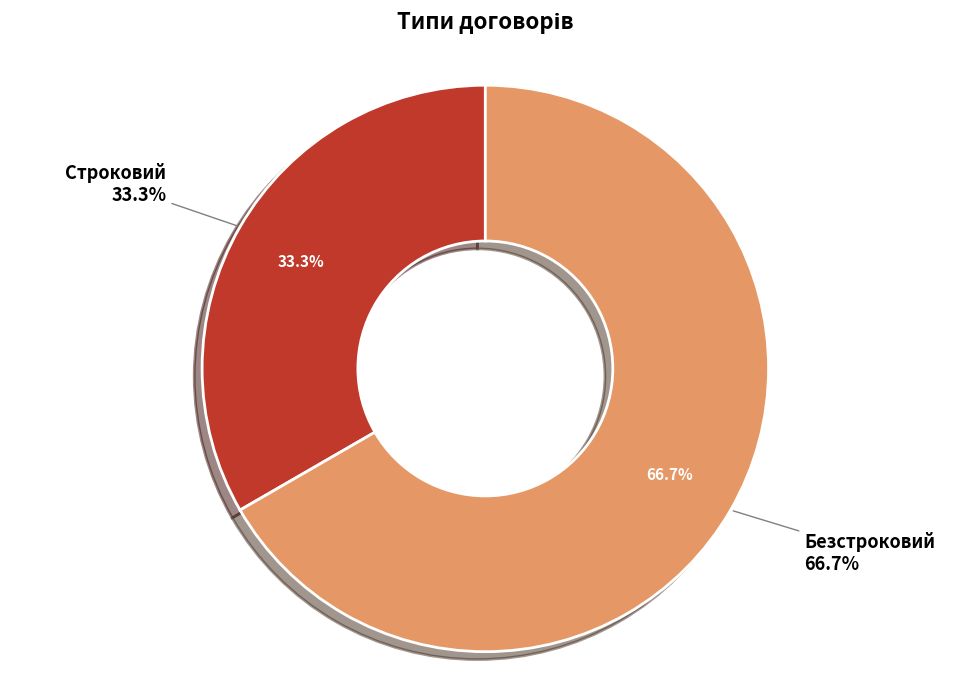

Is there any slice that represents more than half of the pie?

Yes